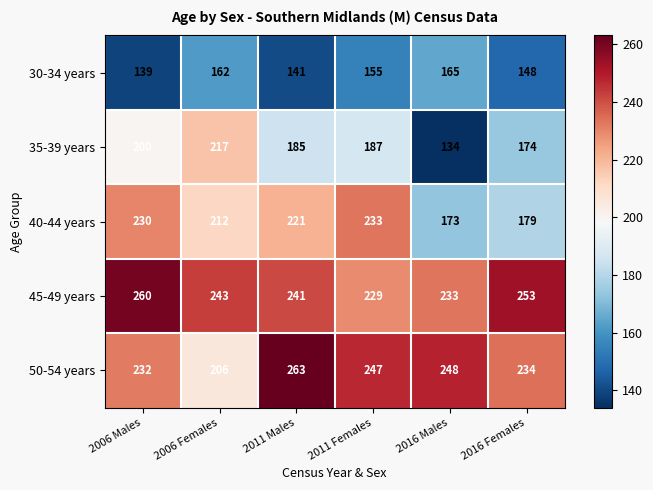

The 35-39 years series shows 217 at 2006 Females. True or false?

True